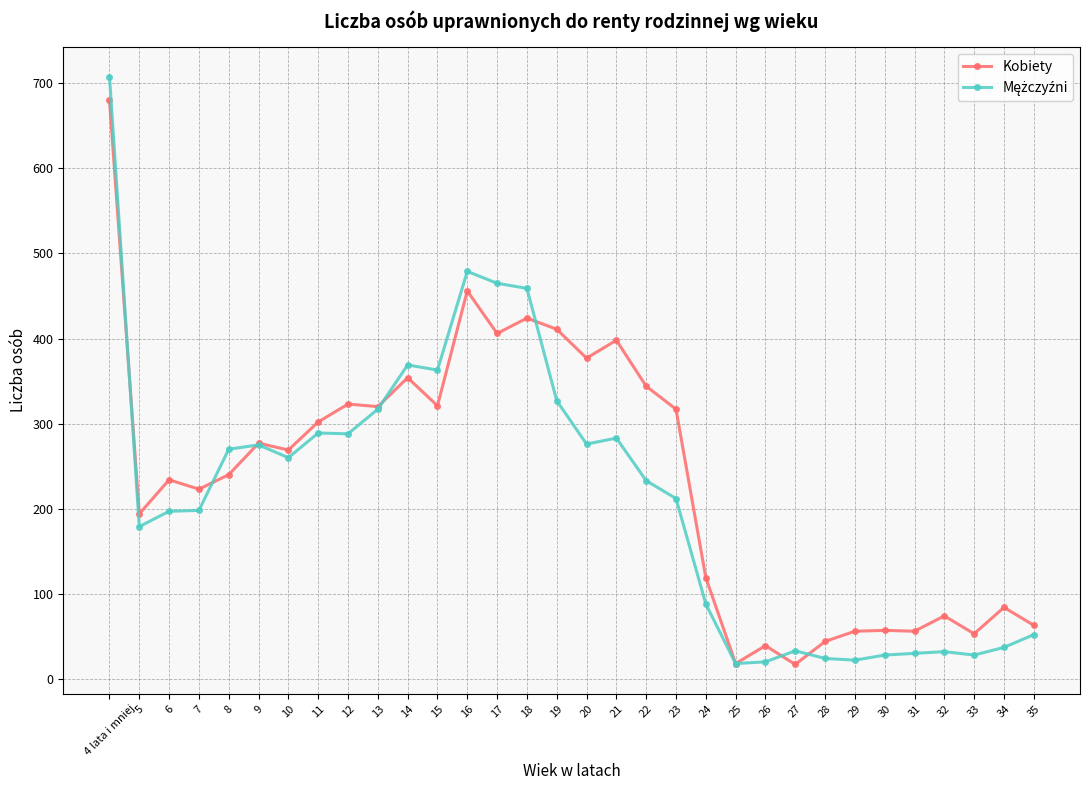

At which category is the sum across all series the highest?

4 lata i mniej